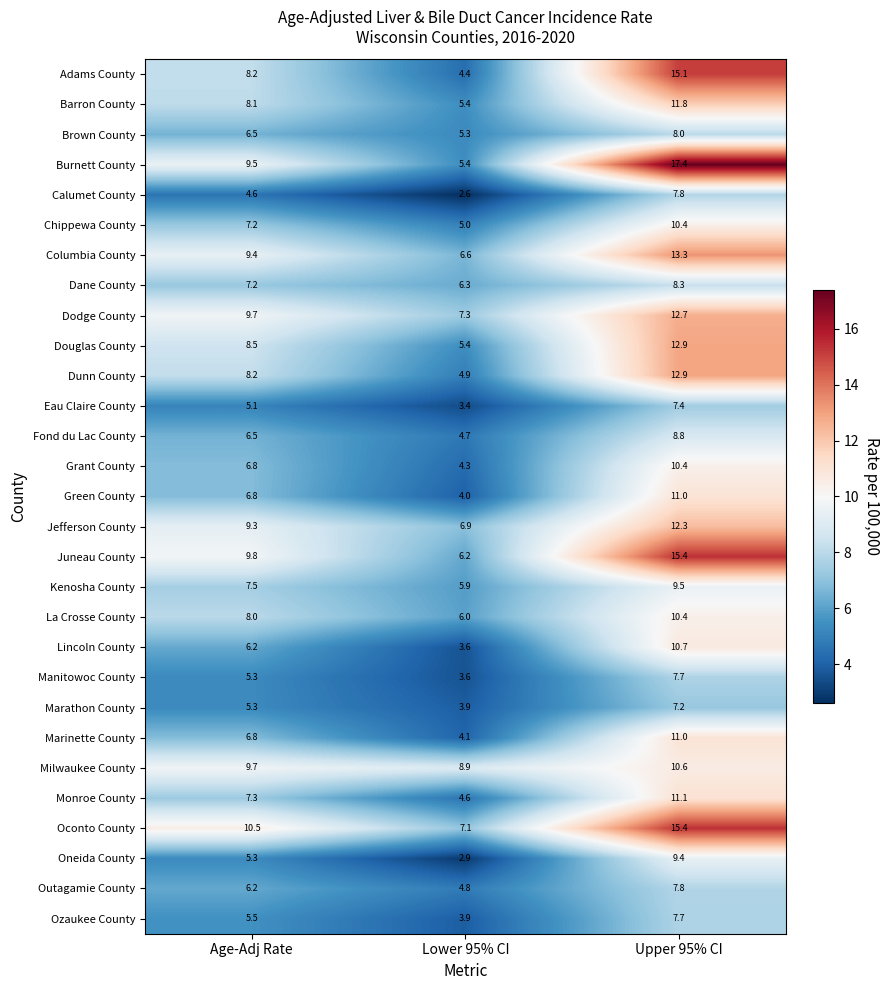

What is the approximate value of Calumet County at Upper 95% CI?

7.8